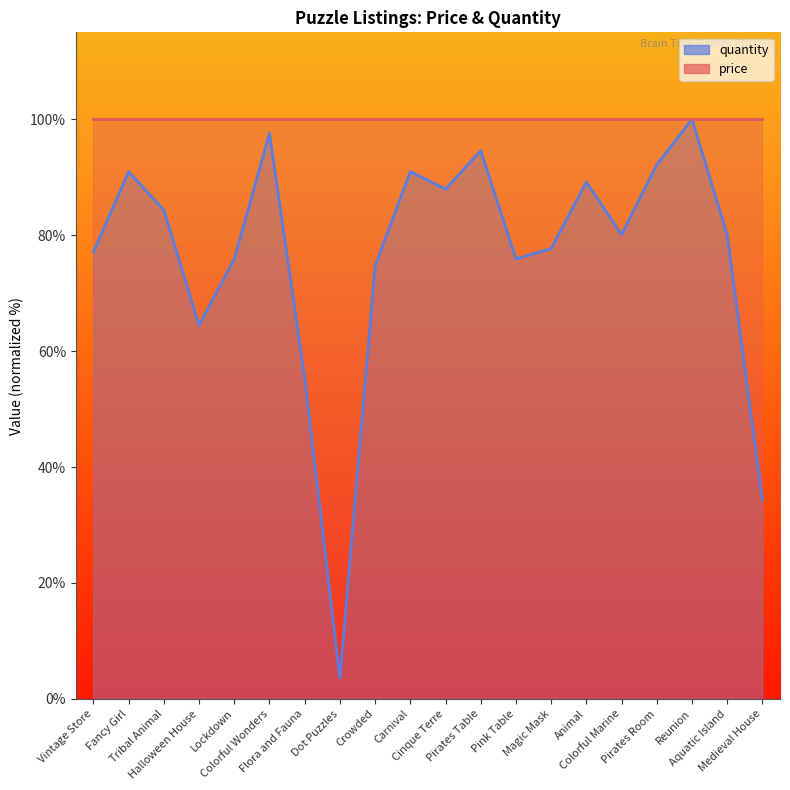

What is the sum of all values?

1527.1